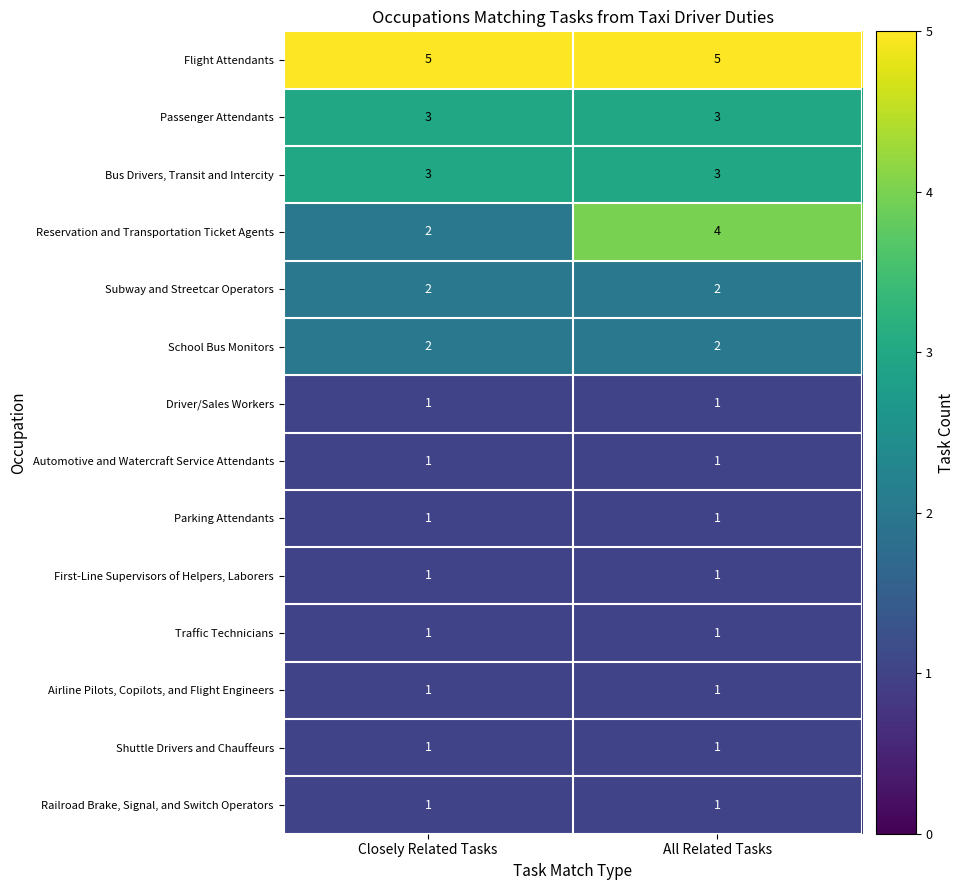

Is it true that Automotive and Watercraft Service Attendants equals 0 at Closely Related Tasks?

False